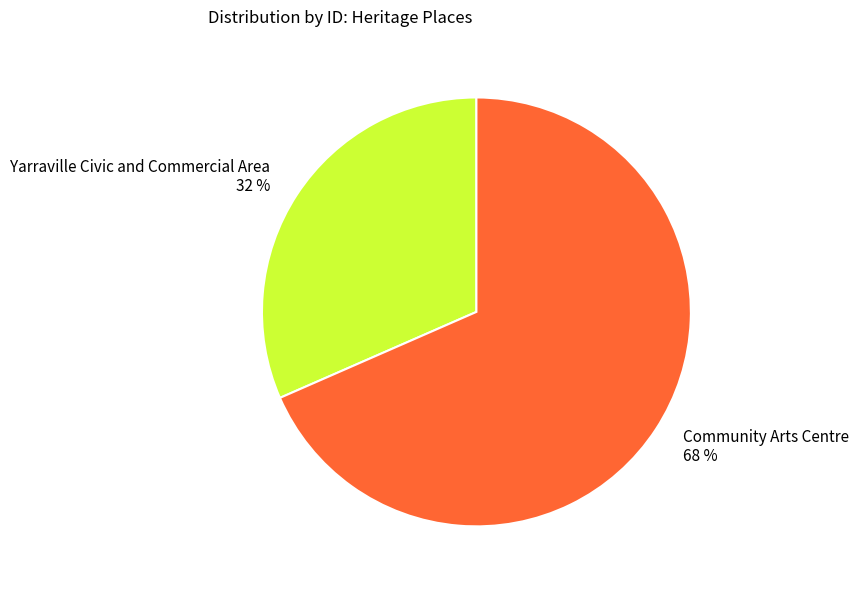

To the nearest percent, what percentage of the pie is Yarraville Civic and Commercial Area?

32%